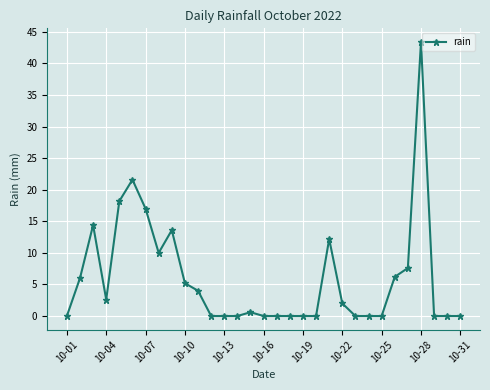

What is the value of the 3rd point from the left?

14.4